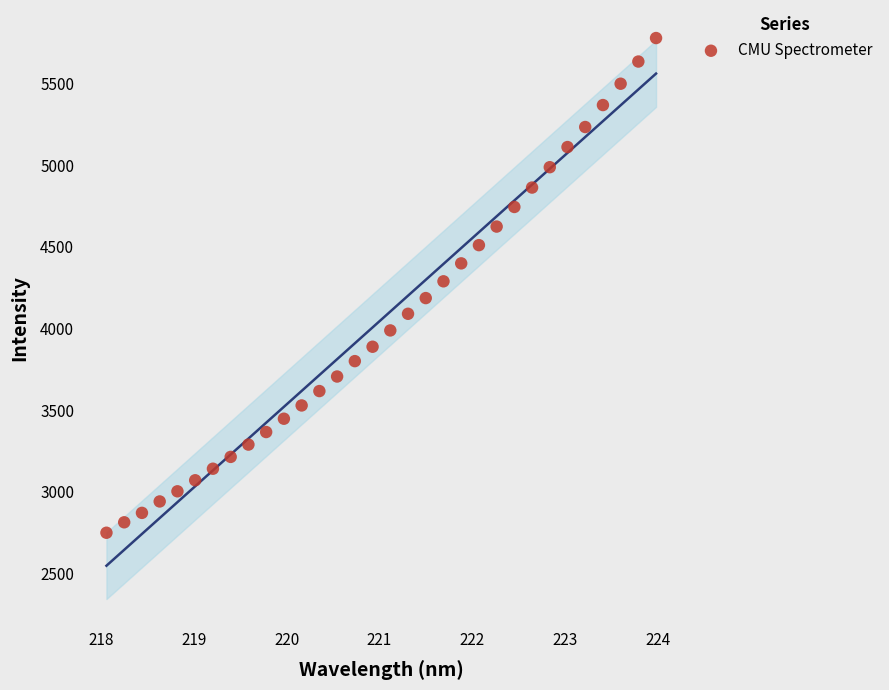

What is the range of Y values (max minus min)?

3028.4